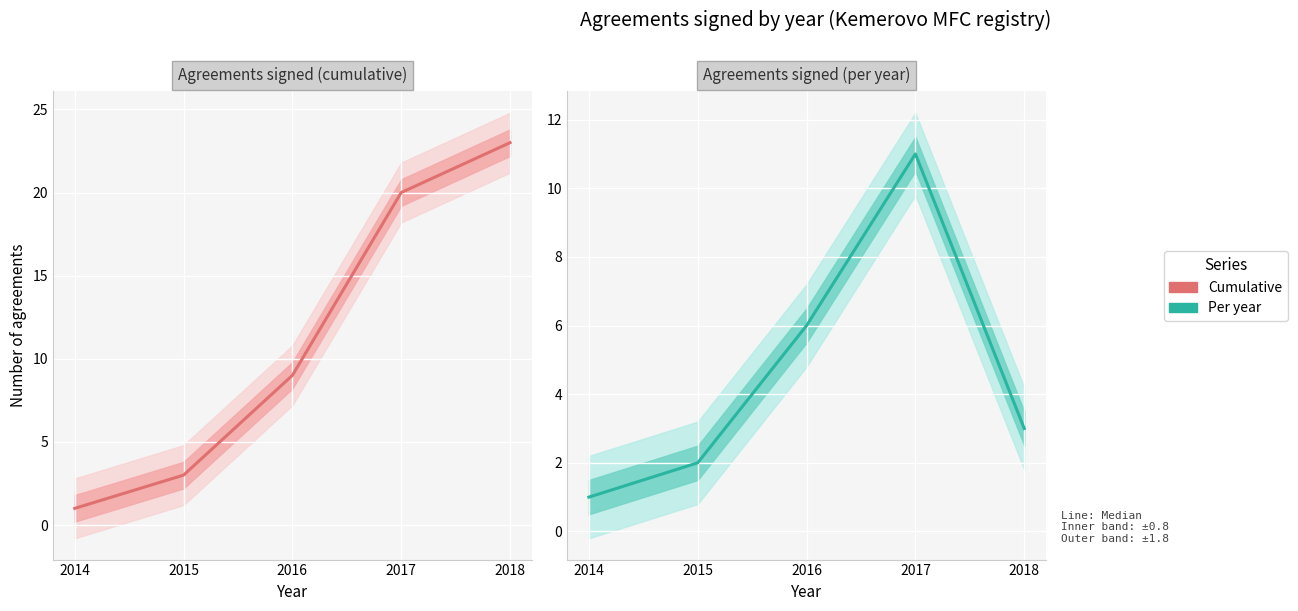

How many data points does each series have?

5